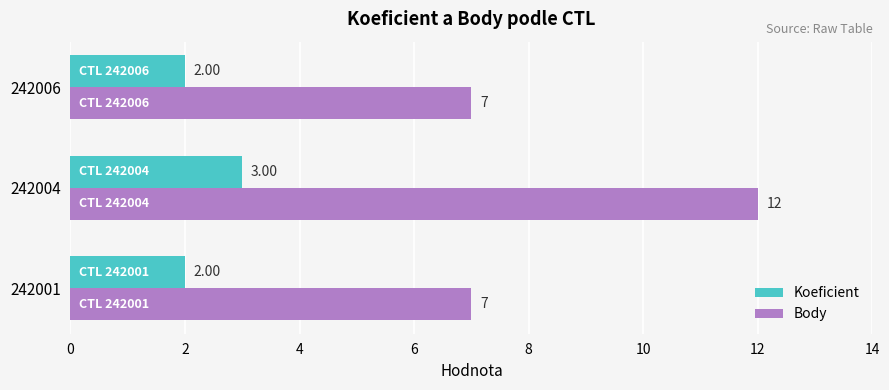

What is the sum of the Body values at 242006 and 242001?

14